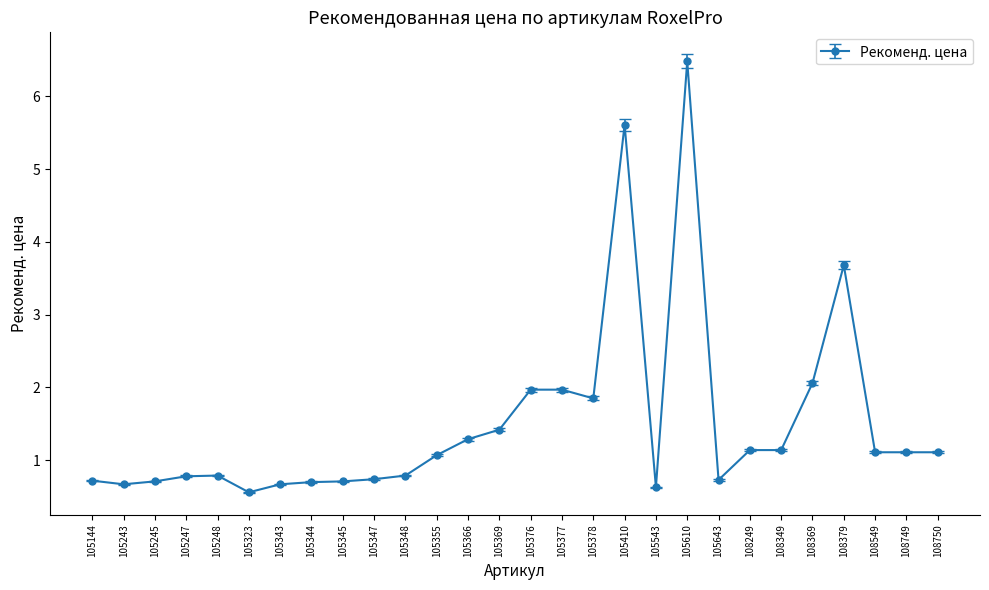

True or false: the data has more than 0 interior local peaks.

True